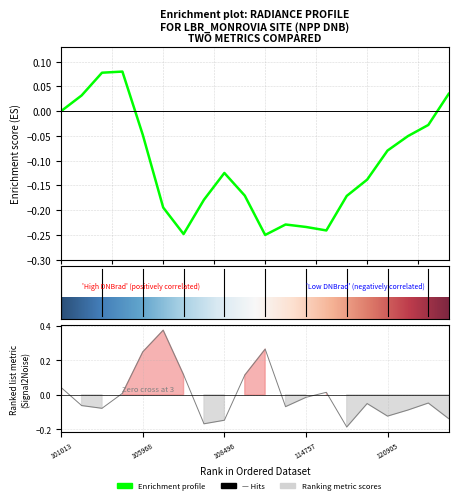

Where is the data nearest to the value 0?

114757